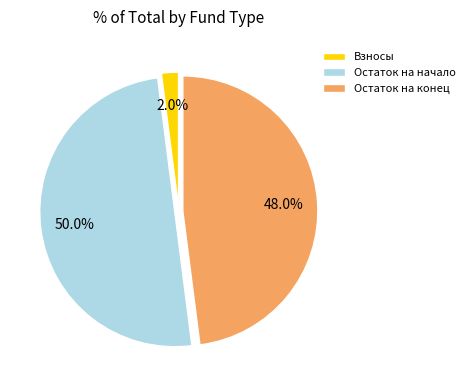

Do Остаток на начало and Остаток на конец together represent more than half of the pie?

Yes